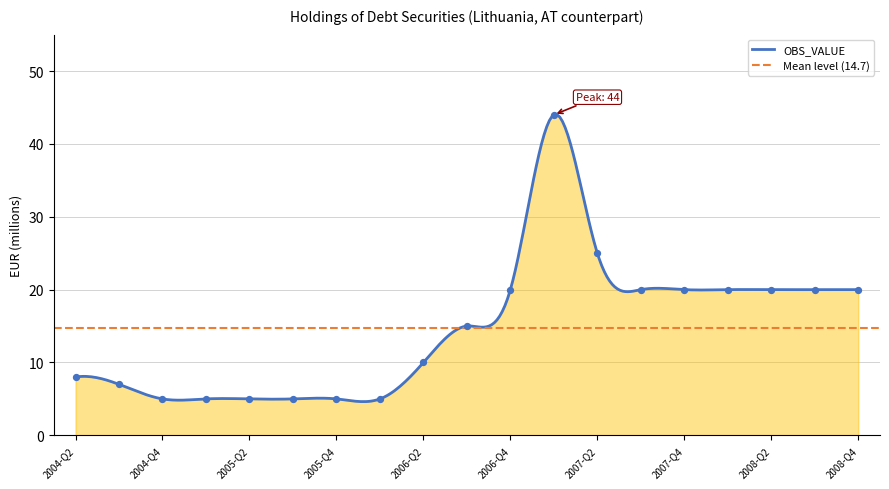

What is the ratio of the value at 2005-Q4 to the value at 2007-Q4?

0.2